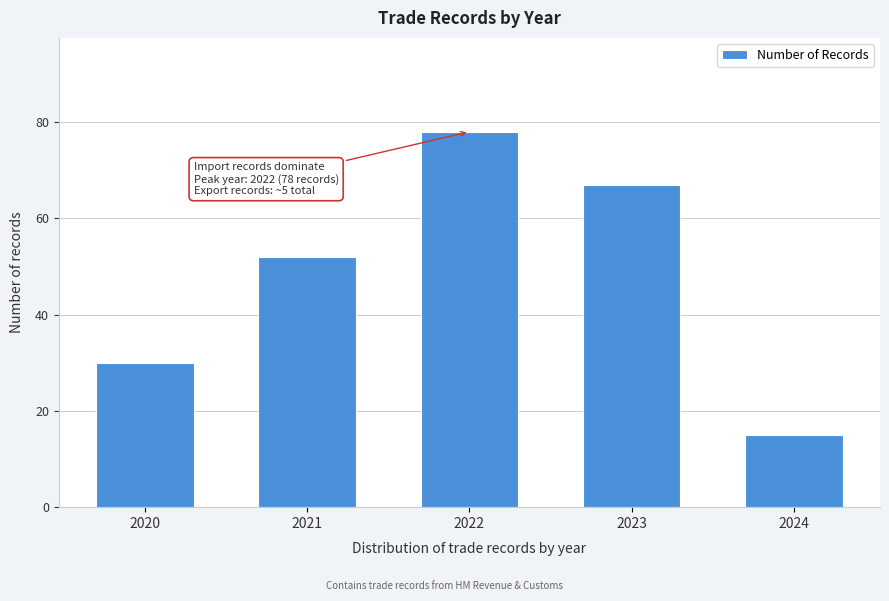

Reading left to right, list all the values displayed in this chart.

2020=30	2021=52	2022=78	2023=67	2024=15